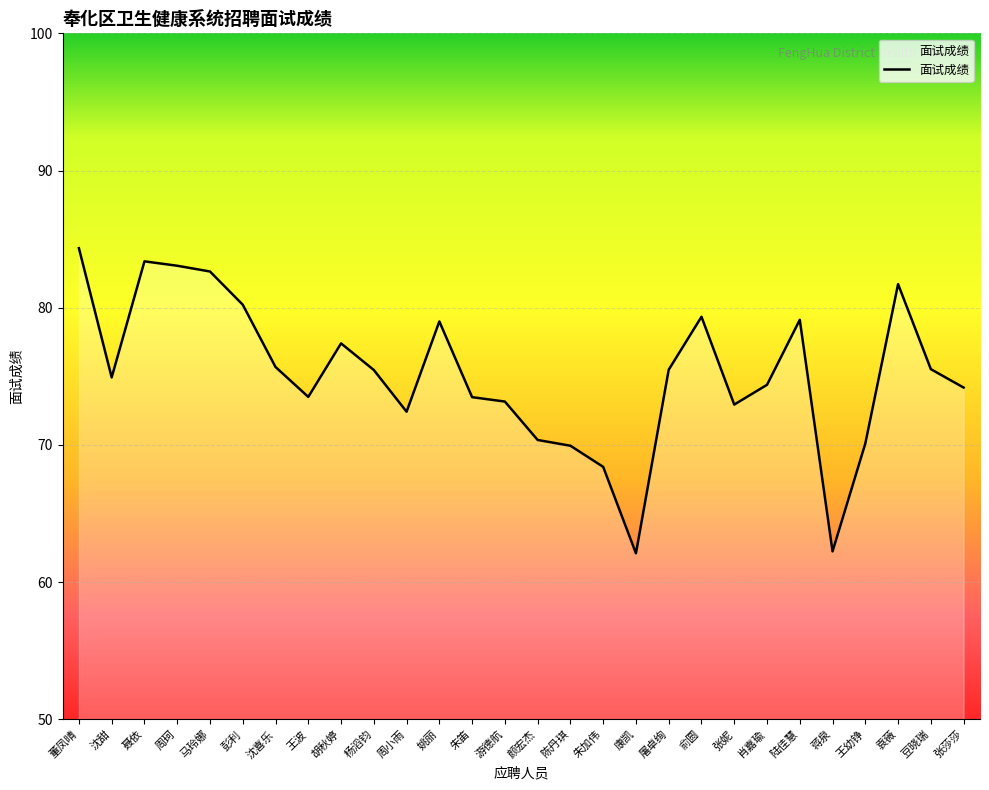

What is the greatest value displayed?

84.3